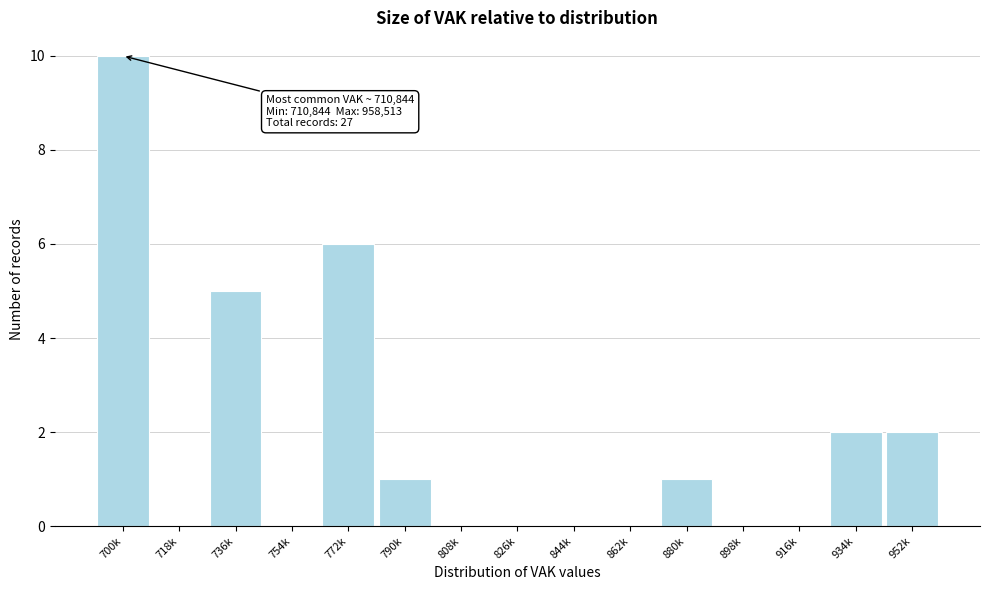

Reading right to left, transcribe all the data shown in this chart.

952k=2	934k=2	916k=0	898k=0	880k=1	862k=0	844k=0	826k=0	808k=0	790k=1	772k=6	754k=0	736k=5	718k=0	700k=10